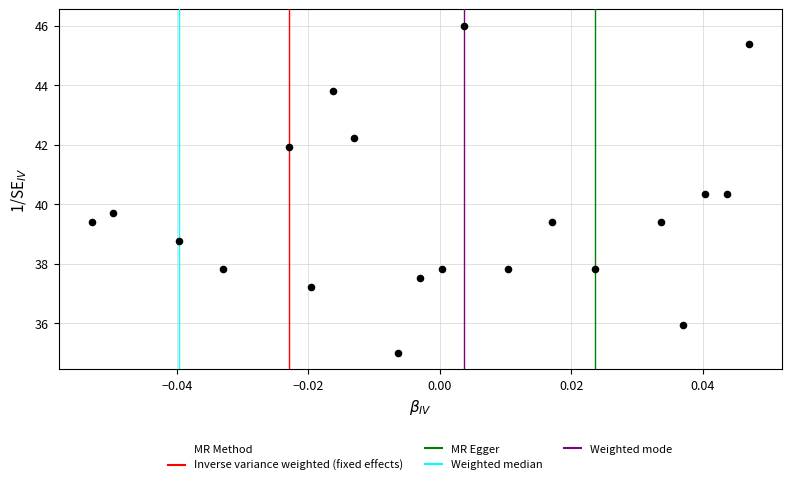

What is the range of Y values (max minus min)?

11.0